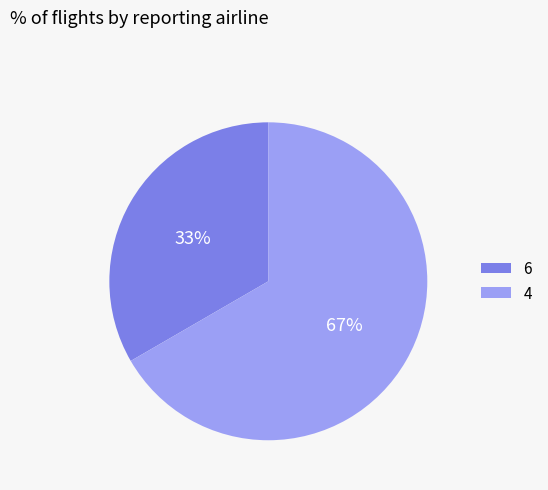

To the nearest percent, what percentage of the pie is 4?

67%